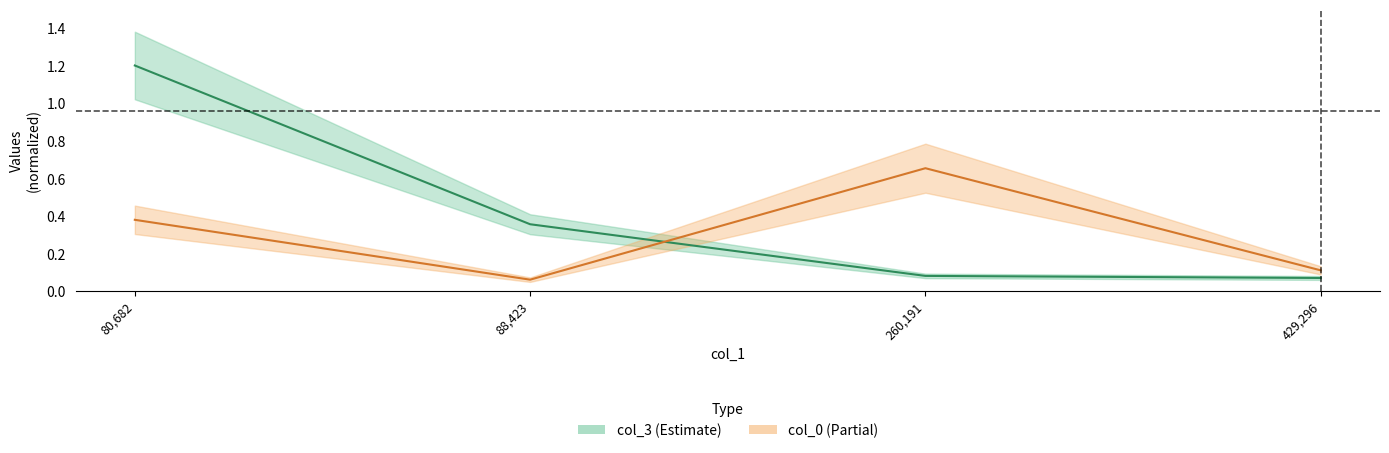

Does the chart display data point markers on the line(s)?

No